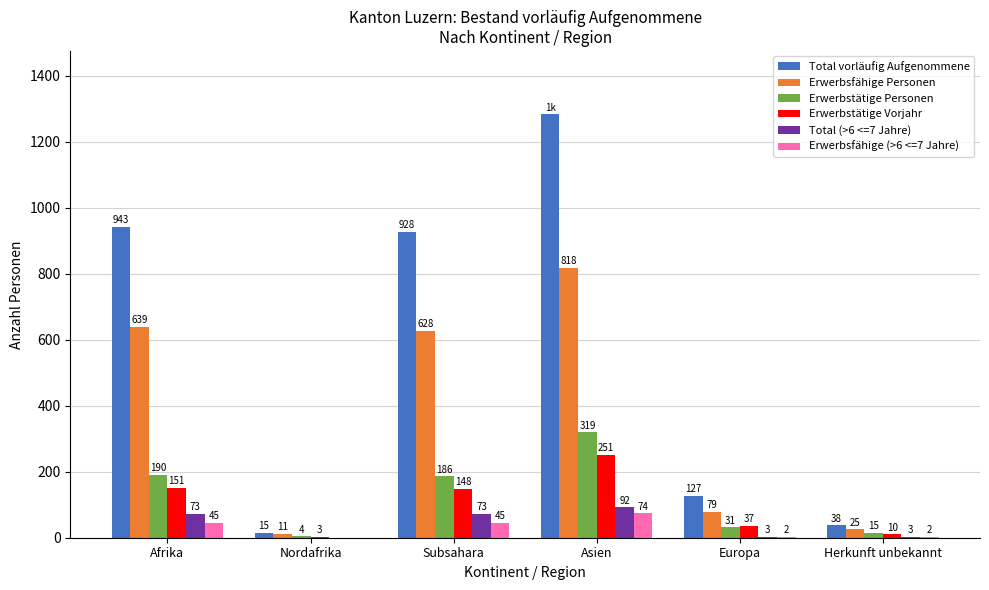

What is the maximum value for Erwerbsfähige Personen?

818